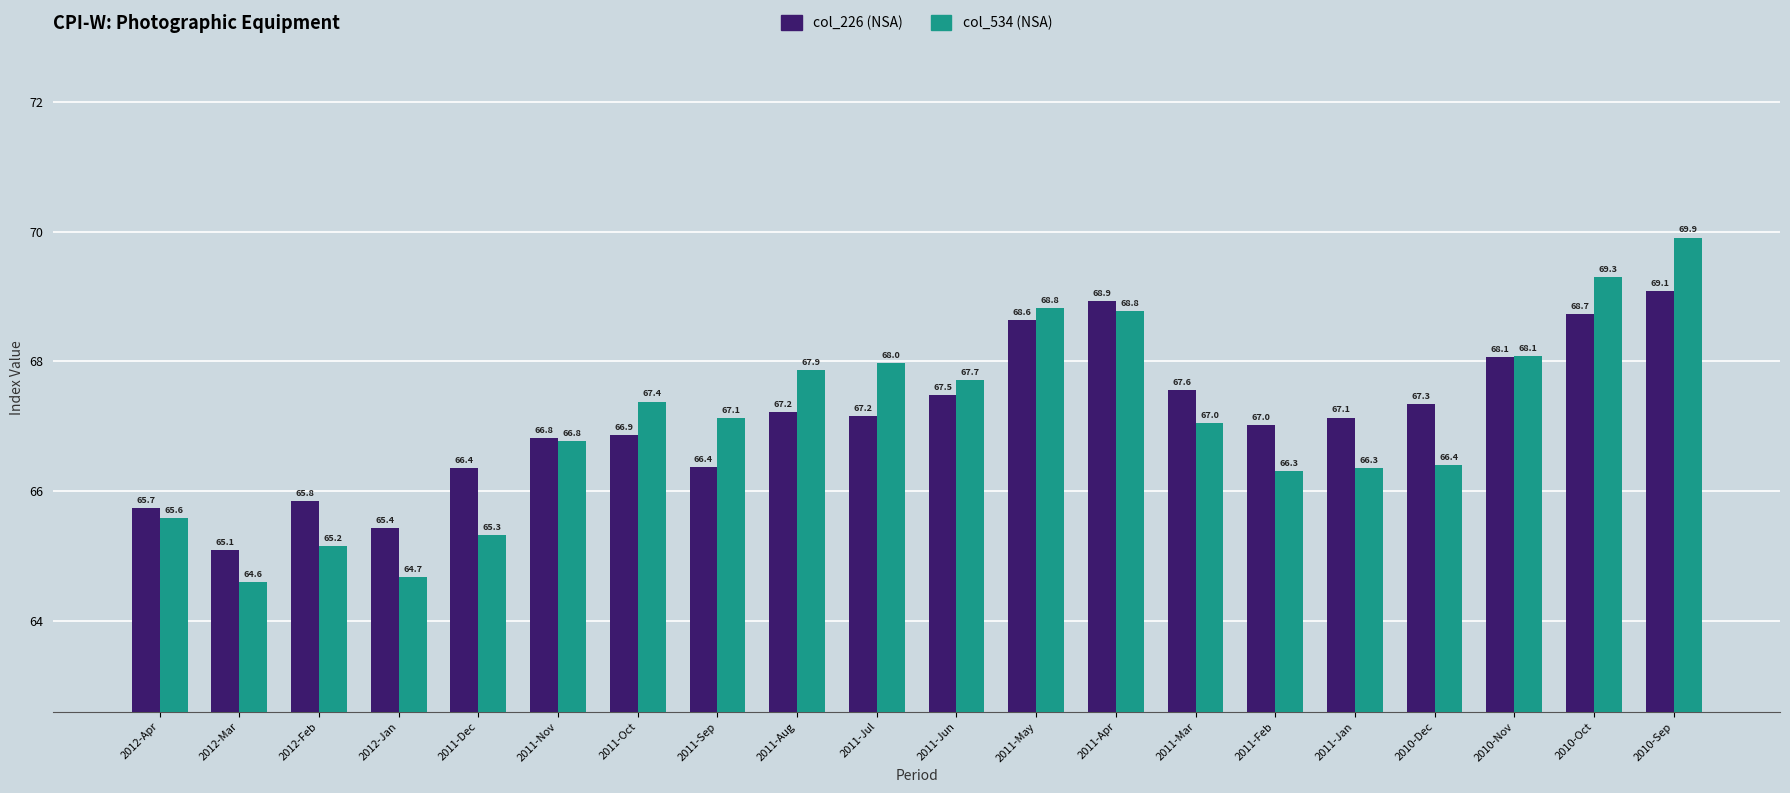

Which series has the largest range (max minus min)?

col_534 (NSA)